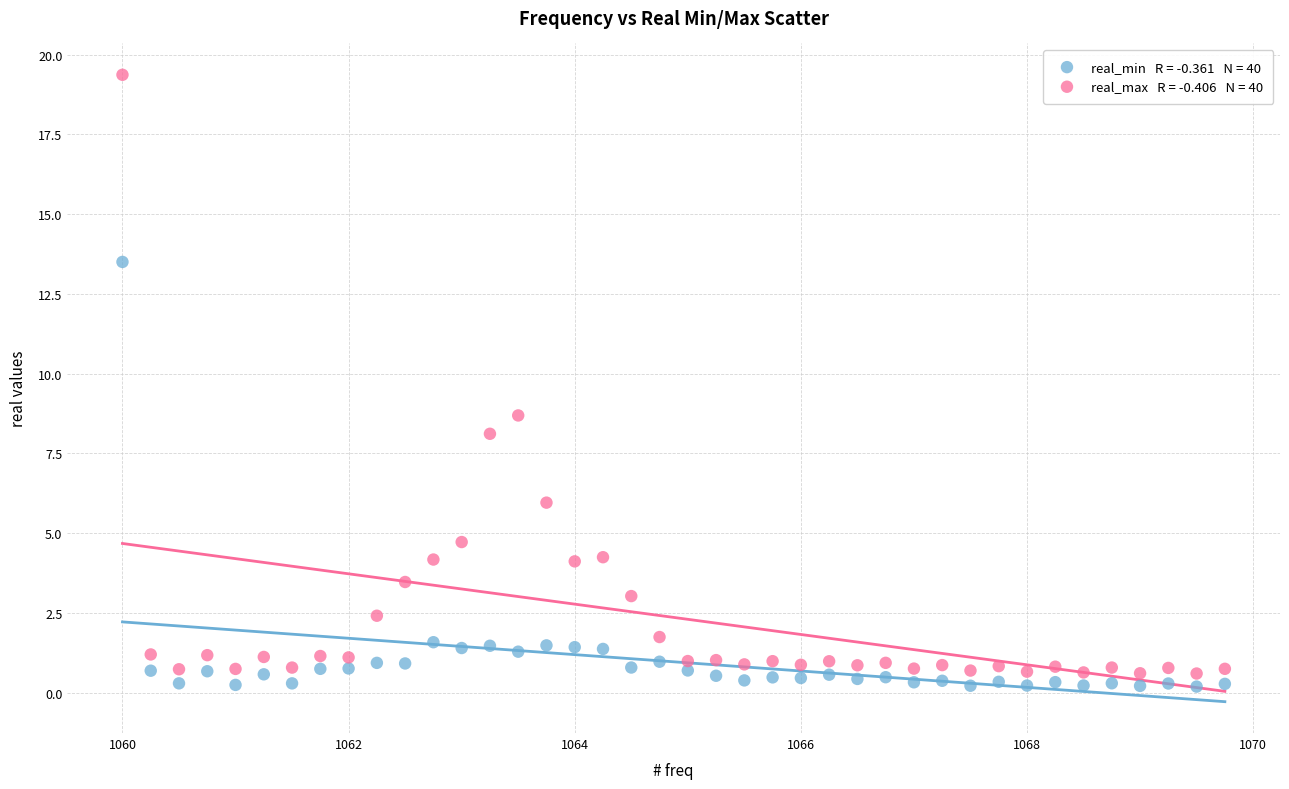

Across all series, what Y value is closest to 9?

8.7